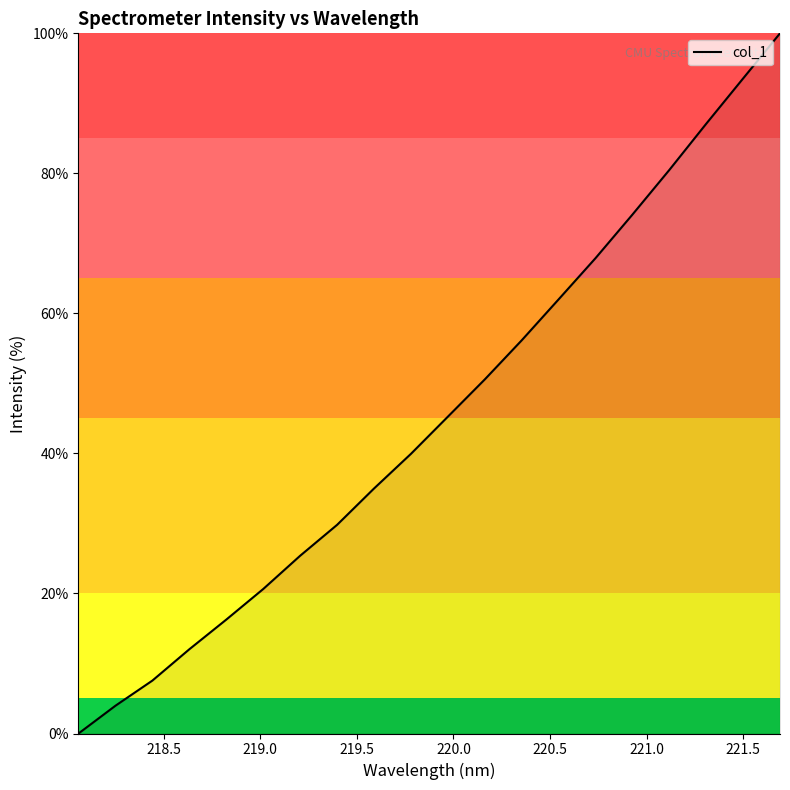

What is the maximum value shown in the chart?

100.0